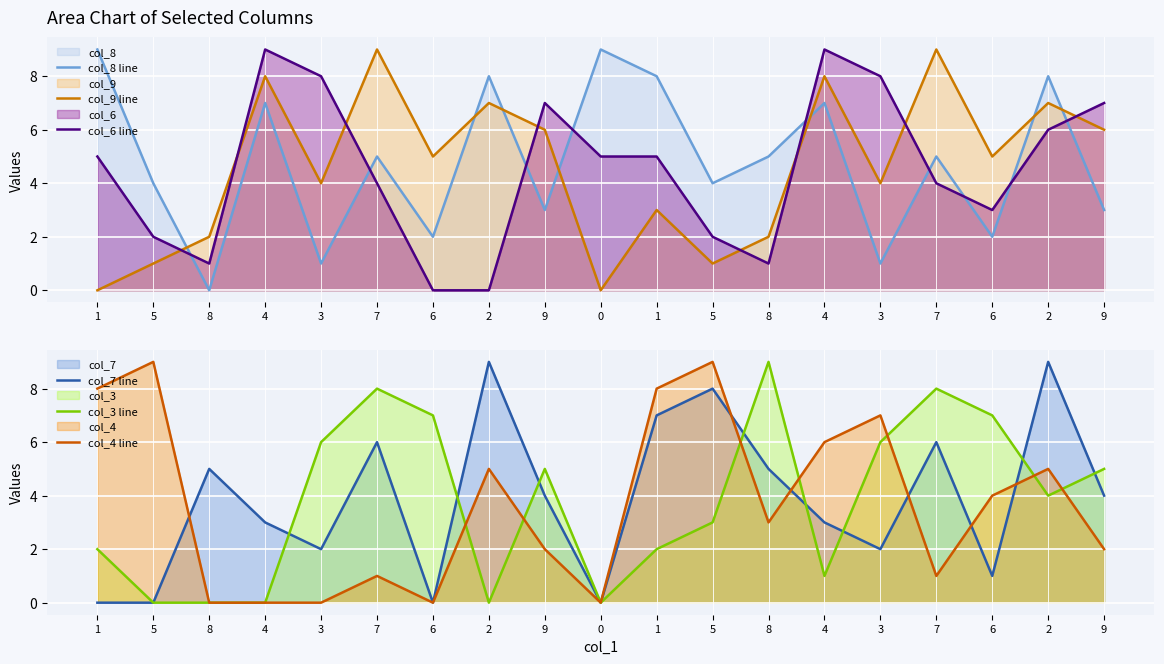

What is the sum of all col_8 line values?

91